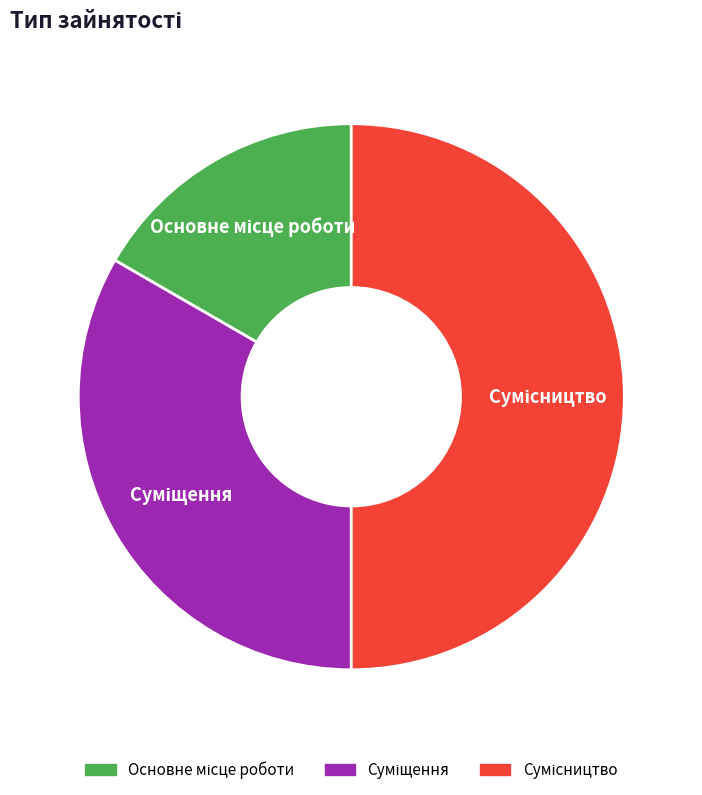

How many slices are in this pie chart?

3